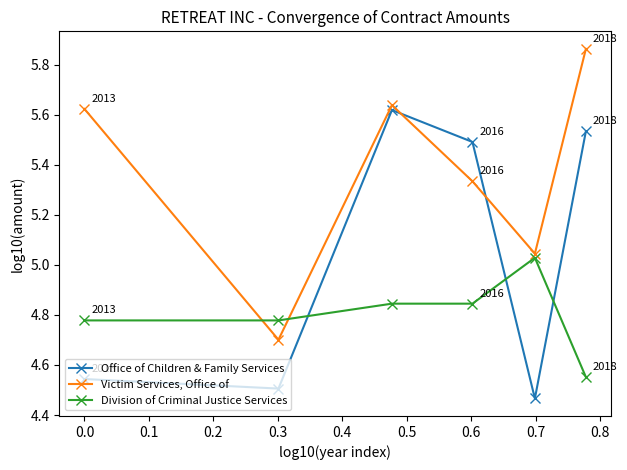

What is the lowest value of the Victim Services, Office of series?

4.7